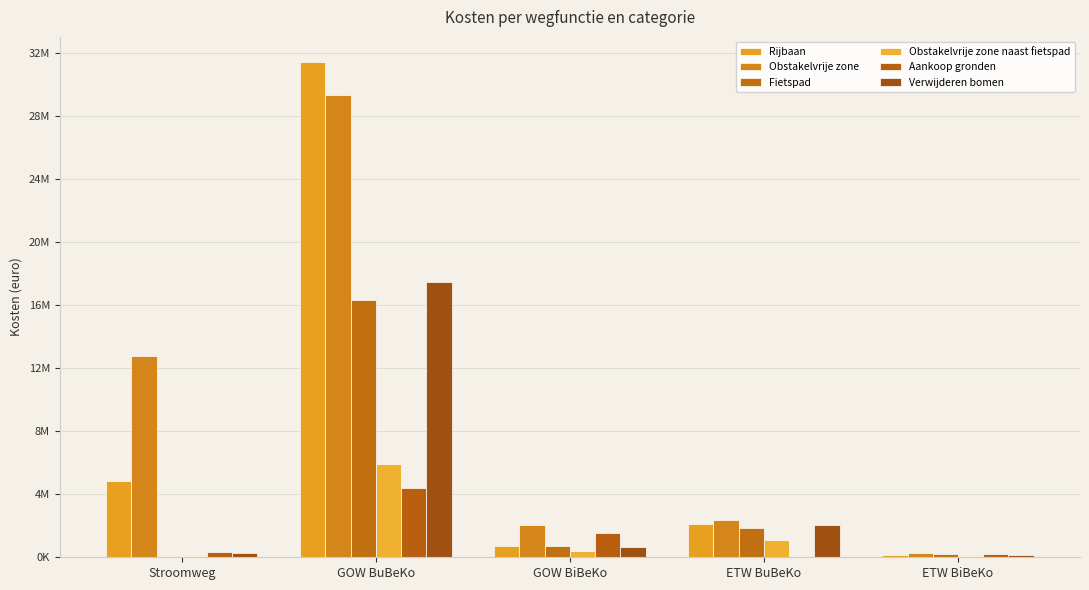

What are all the series names shown in the legend?

Rijbaan, Obstakelvrije zone, Fietspad, Obstakelvrije zone naast fietspad, Aankoop gronden, Verwijderen bomen